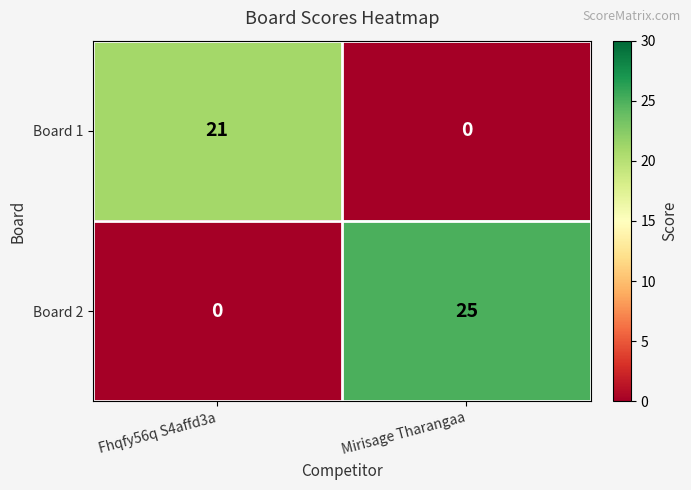

What is the difference between the maximum and minimum values in the Board 2 series?

25